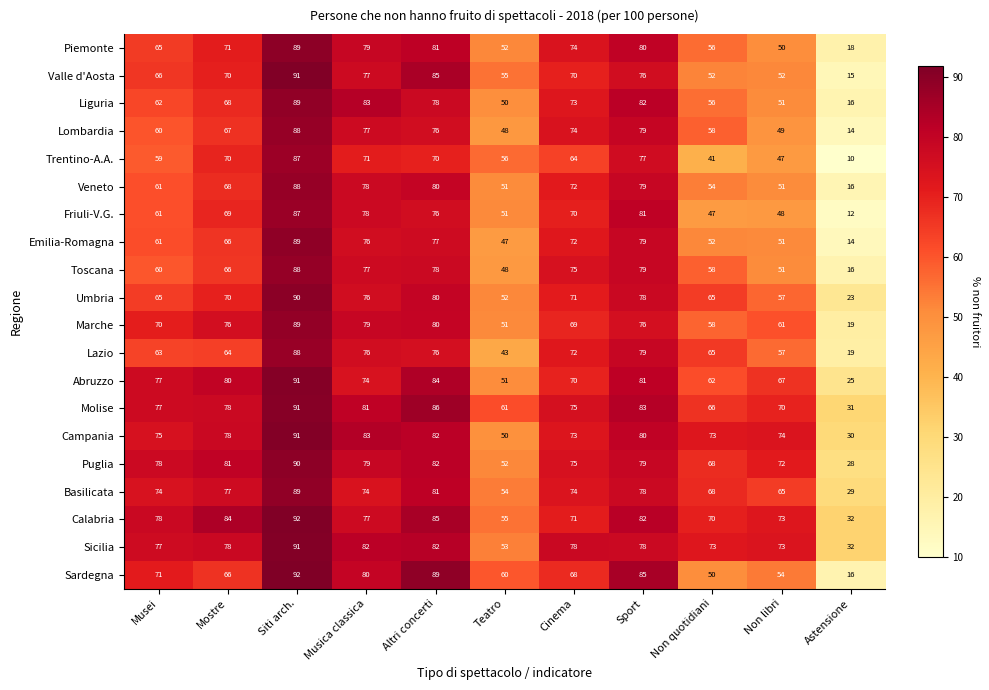

List the labels in order of Piemonte value, smallest first.

Astensione, Non libri, Teatro, Non quotidiani, Musei, Mostre, Cinema, Musica classica, Sport, Altri concerti, Siti arch.